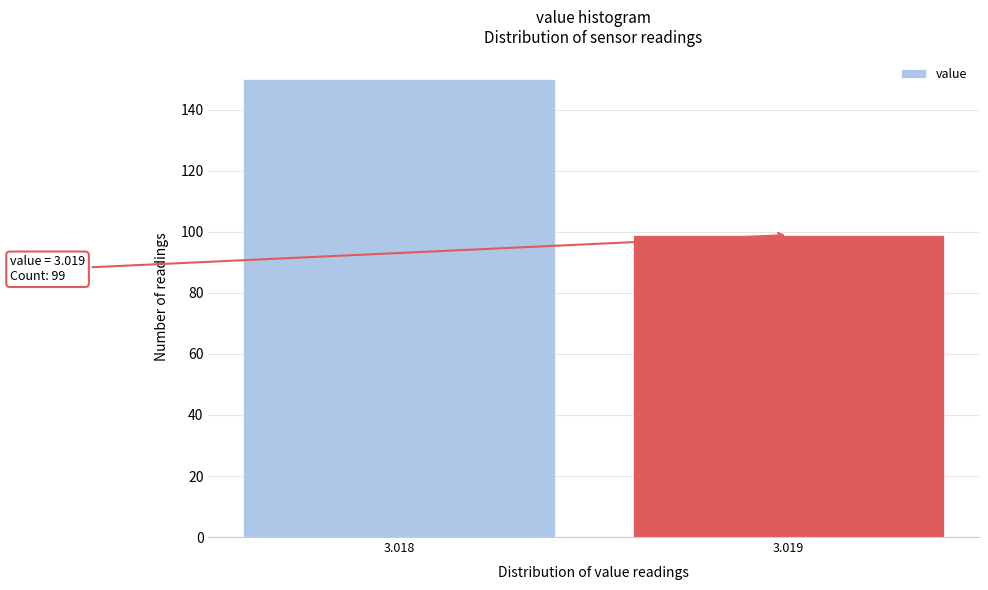

Reading left to right, extract all data points from this chart.

150	99